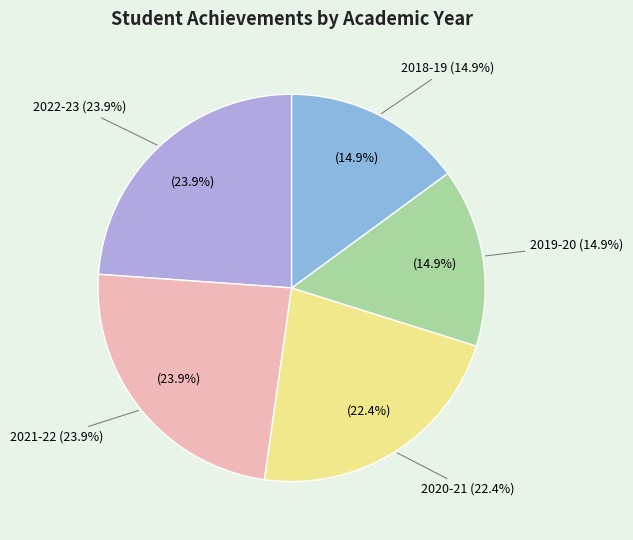

How many slices are in this pie chart?

5